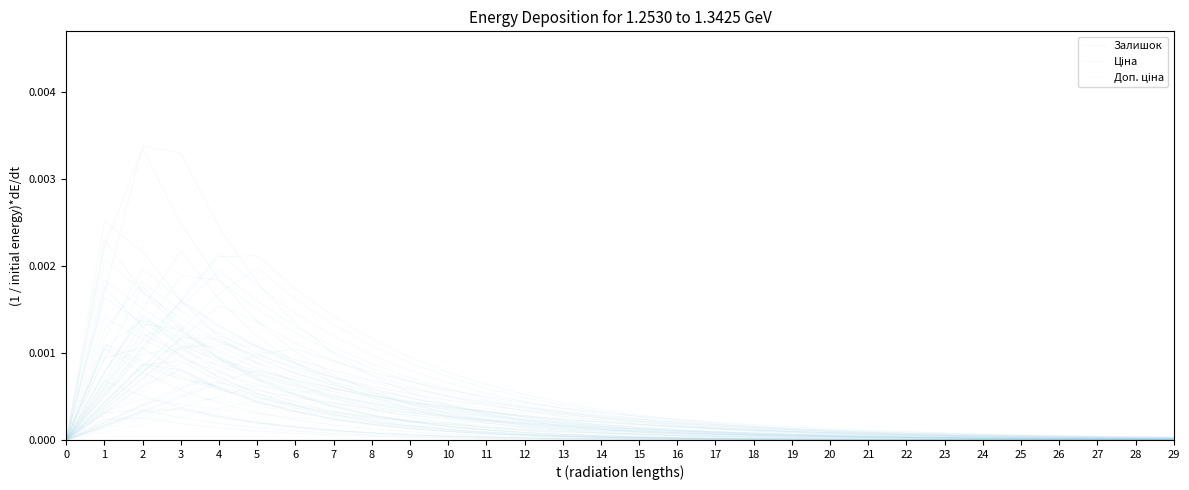

Is this an area chart (filled region under the line)?

No